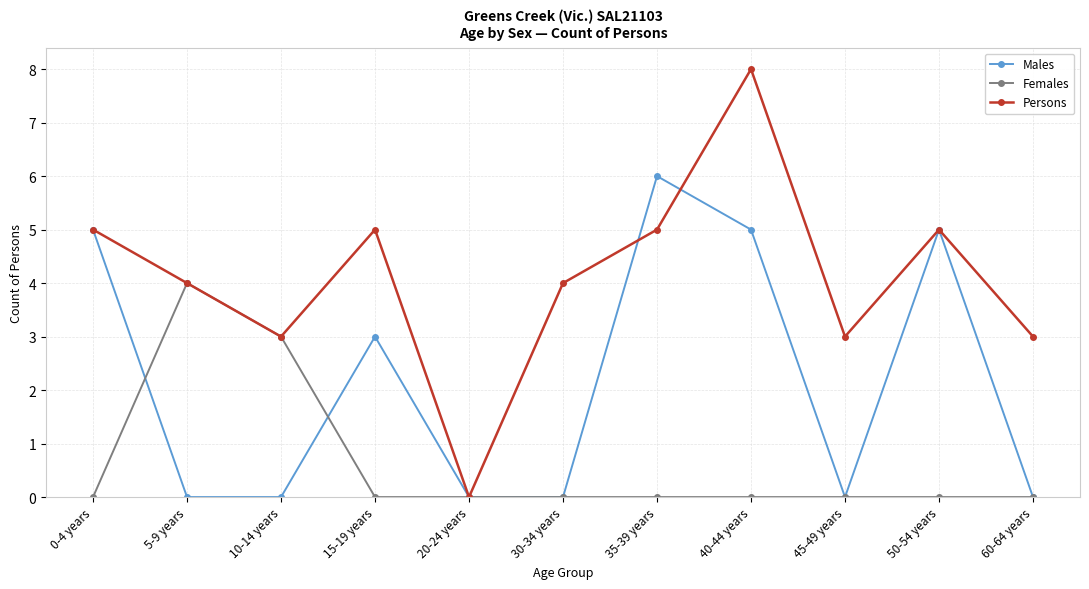

At which category does Persons reach its first local peak?

15-19 years